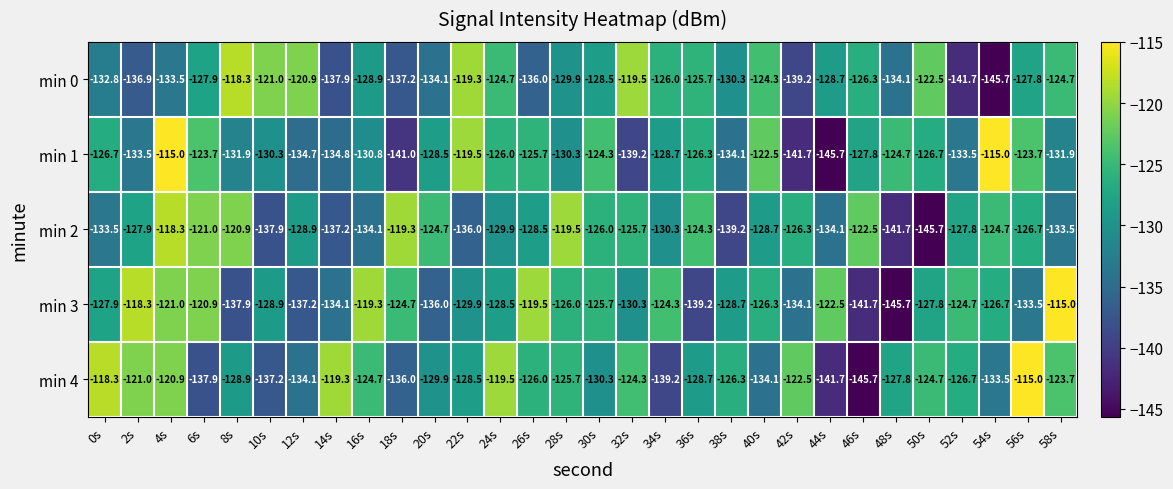

What is the sum of all min 2 values?

-3874.8